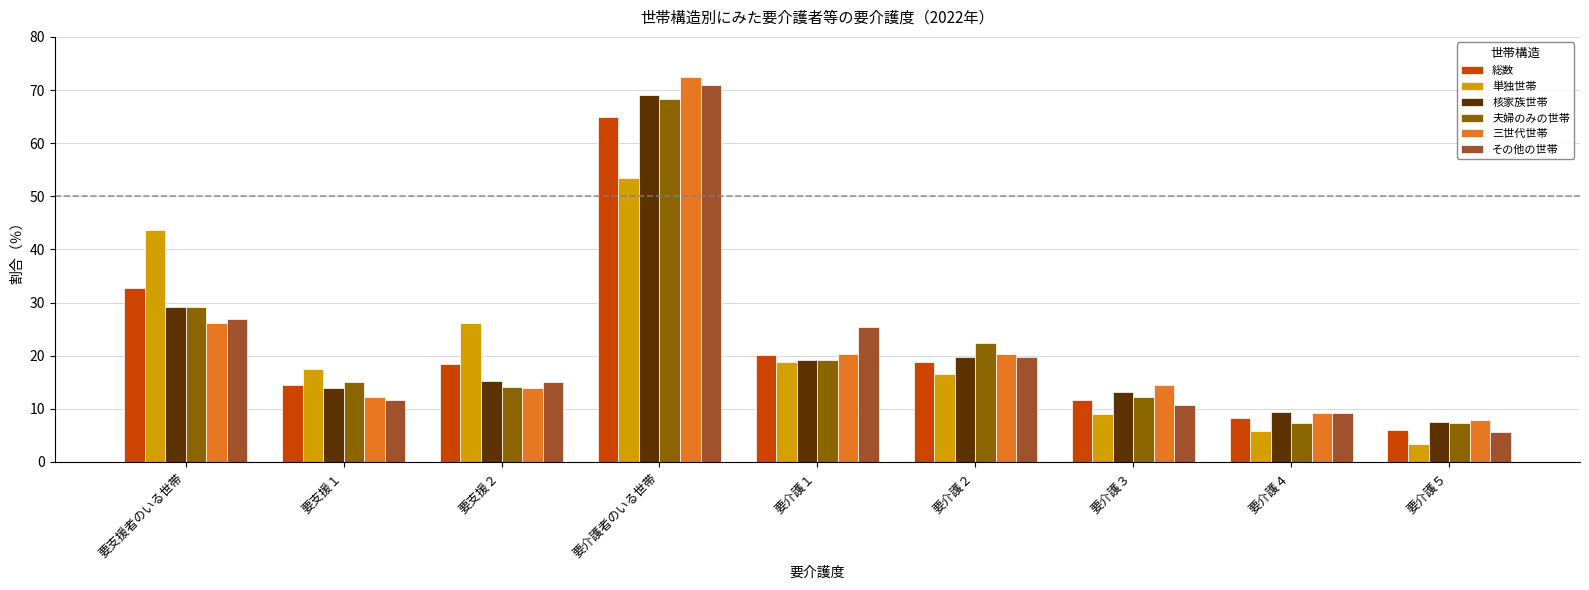

What is the difference between the highest and lowest values at 要支援者のいる世帯?

17.5